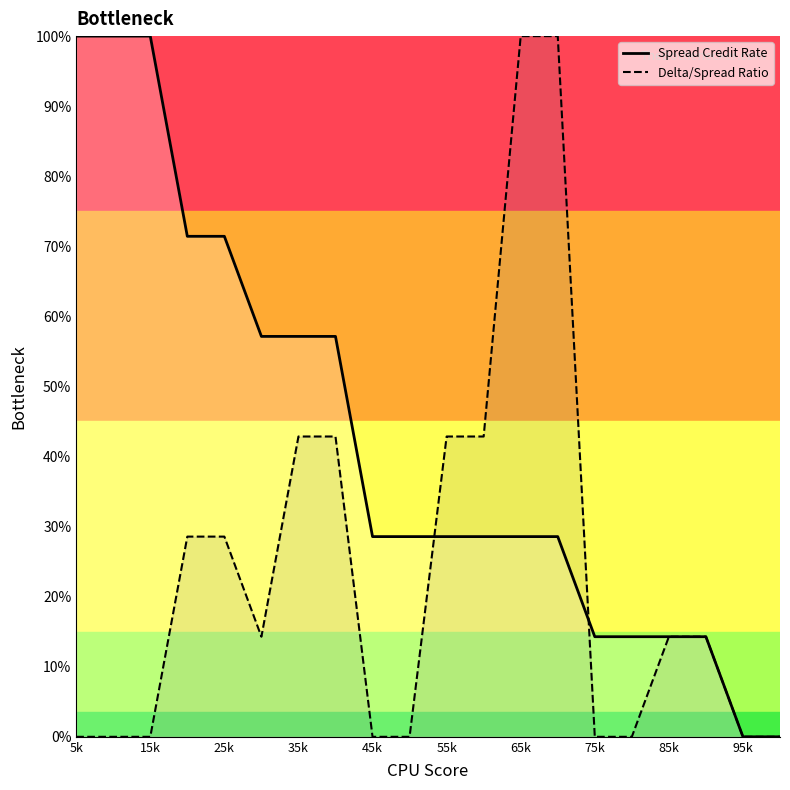

Which series has the largest total across all categories?

Spread Credit Rate